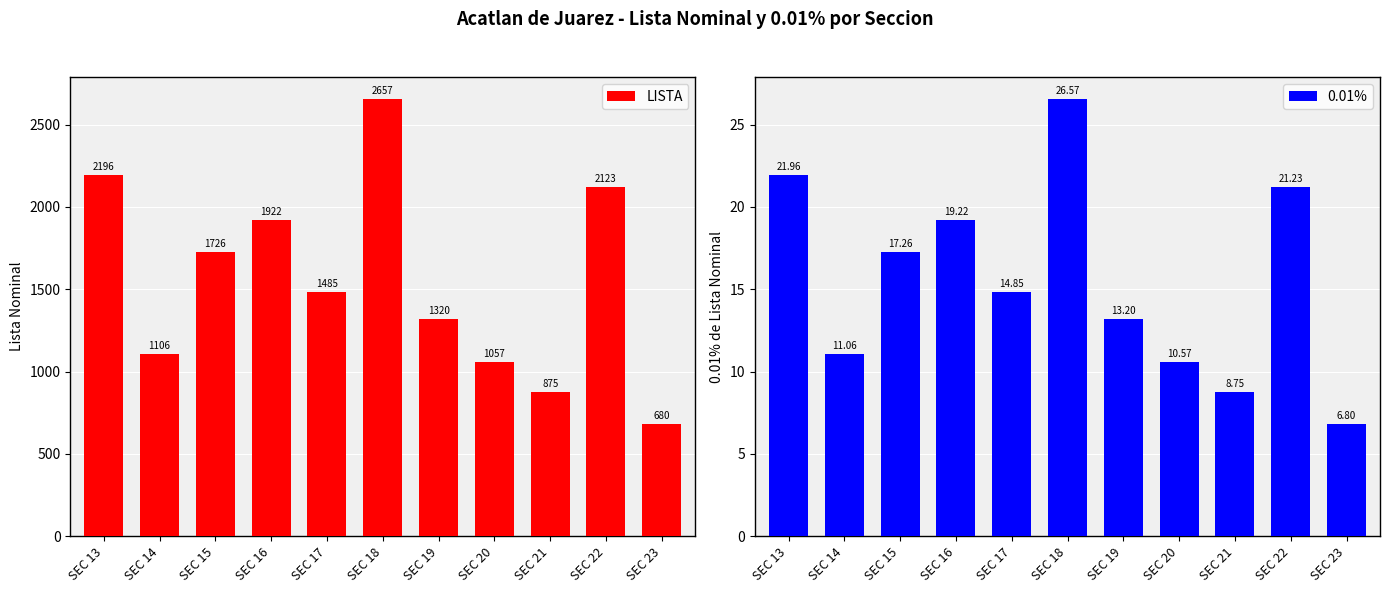

Rank the series by their average value, from highest to lowest.

LISTA, 0.01%